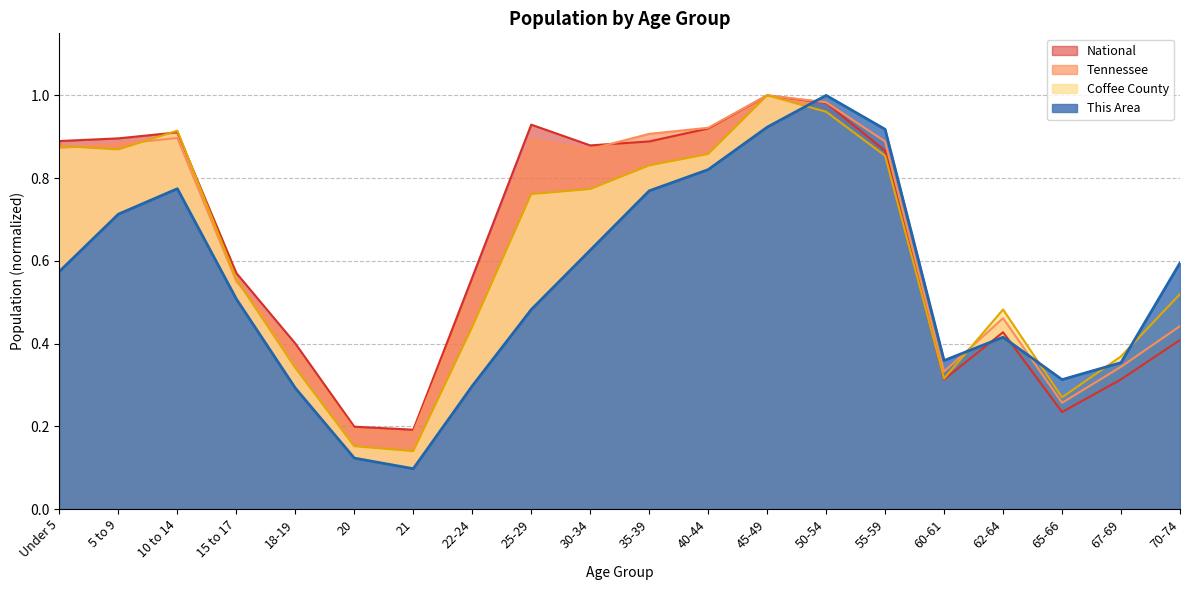

Rank the series at 22-24 from highest to lowest value.

National, Tennessee, Coffee County, This Area